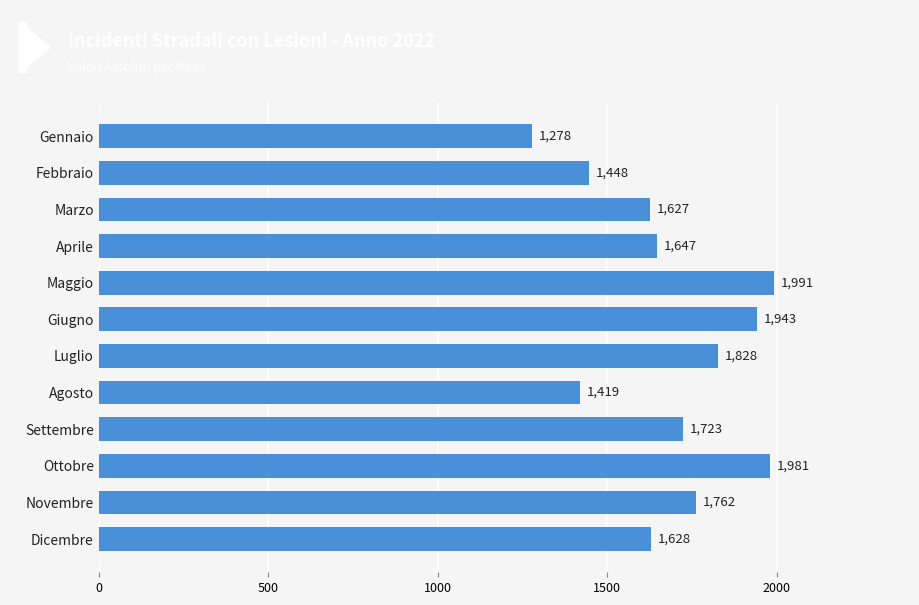

Read the value at Luglio, to the nearest 100.

1800